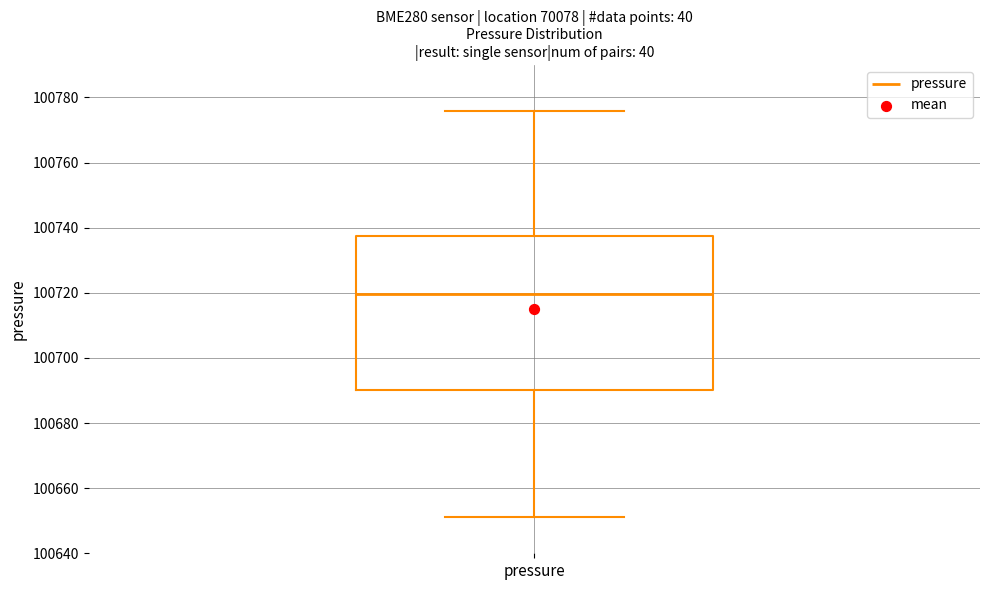

Where is the lower edge of the box for pressure on the y-axis? The values are not printed on the chart, so give them approximately, as read against the axis.

100690